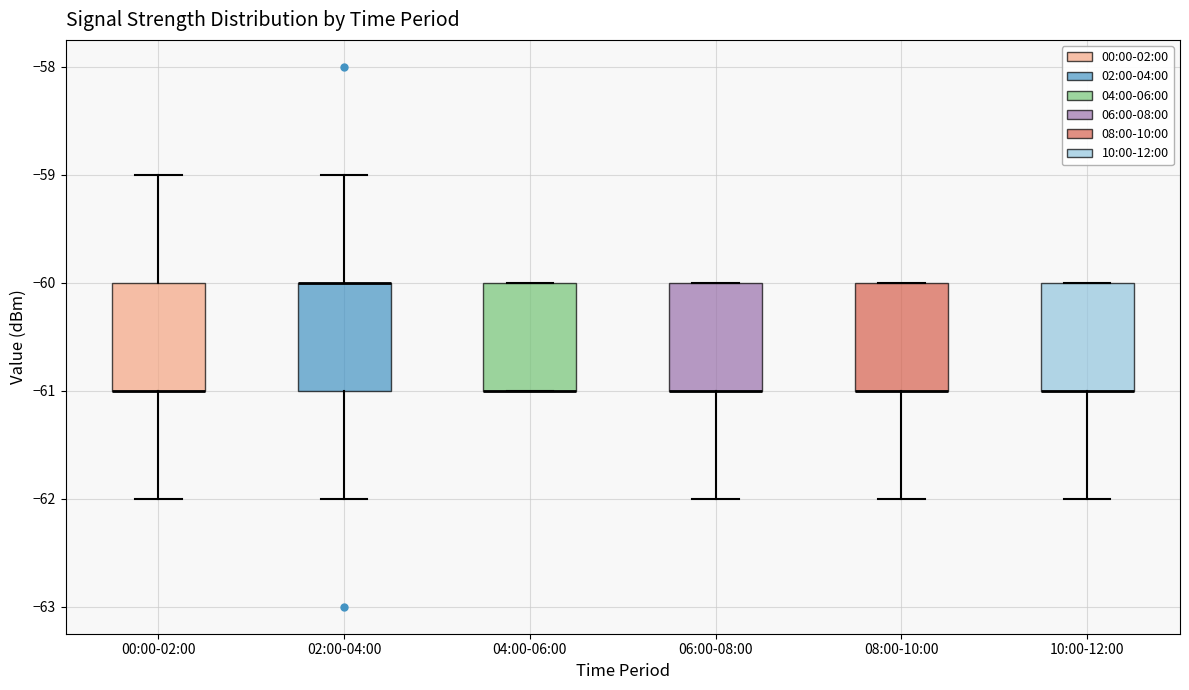

Reading left to right, read every box against the y-axis: the position of its median line, the range the box covers, and the ends of its whiskers. The values are not printed on the chart, so give them approximately, as read against the axis.

00:00-02:00: median -61 (drawn on the box's lower edge), box -61 to -60, whiskers -62 to -59
02:00-04:00: median -60 (drawn on the box's upper edge), box -61 to -60, whiskers -62 to -59
04:00-06:00: median -61 (drawn on the box's lower edge), box -61 to -60, whiskers -61 to -60
06:00-08:00: median -61 (drawn on the box's lower edge), box -61 to -60, whiskers -62 to -60
08:00-10:00: median -61 (drawn on the box's lower edge), box -61 to -60, whiskers -62 to -60
10:00-12:00: median -61 (drawn on the box's lower edge), box -61 to -60, whiskers -62 to -60